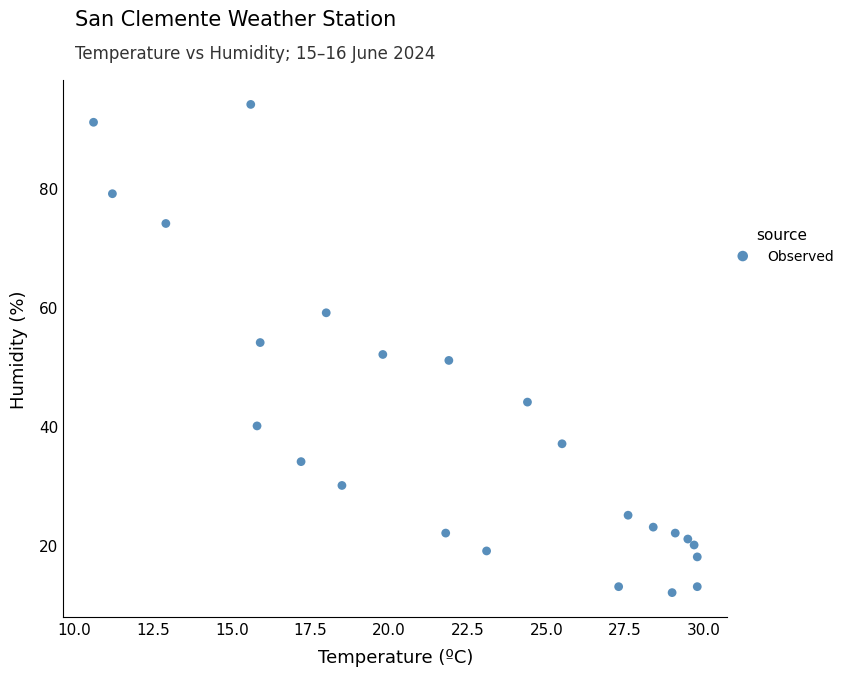

What is the range of Y values (max minus min)?

82